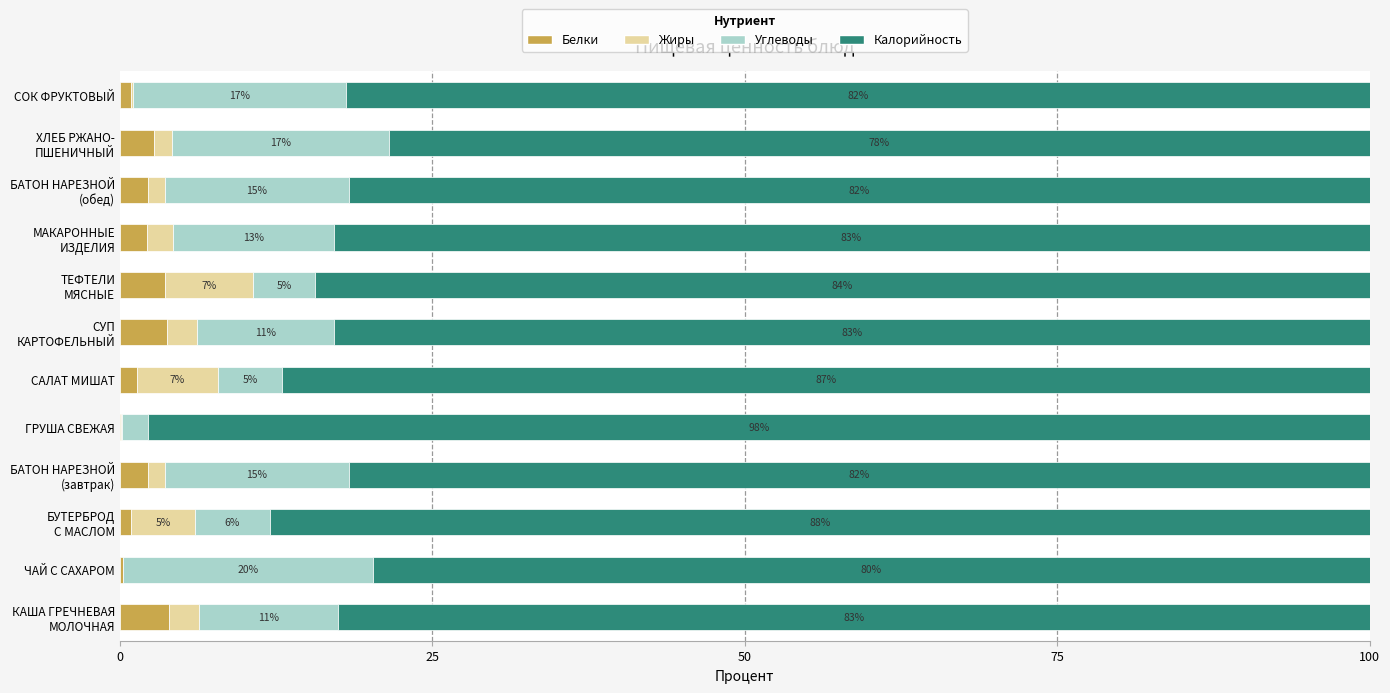

Reading left to right, list all the values displayed in this chart.

Белки: 3.9	0.3	0.9	2.3	0.1	1.3	3.8	3.6	2.1	2.3	2.7	0.9
Жиры: 2.4	0.0	5.1	1.3	0.1	6.5	2.4	7.0	2.1	1.3	1.4	0.2
Углеводы: 11.1	19.9	6.0	14.7	2.1	5.1	11.0	4.9	12.9	14.8	17.4	17.1
Калорийность: 82.6	79.8	88.0	81.7	97.7	87.0	82.9	84.4	82.9	81.7	78.4	81.9